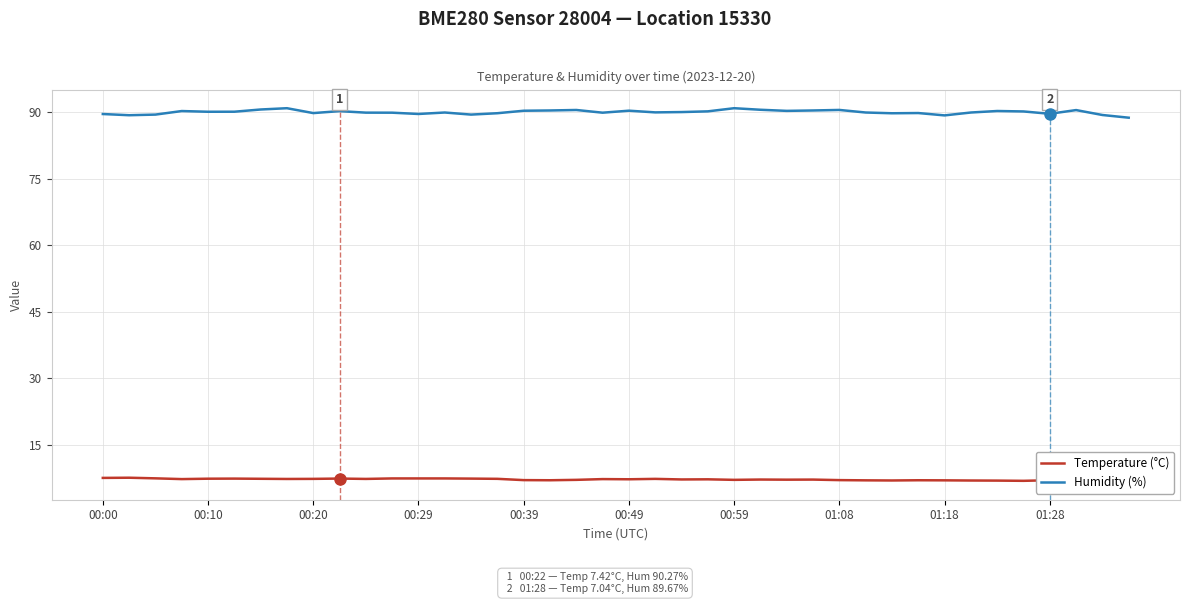

The Humidity (%) series shows 89.8 at 00:20. True or false?

True